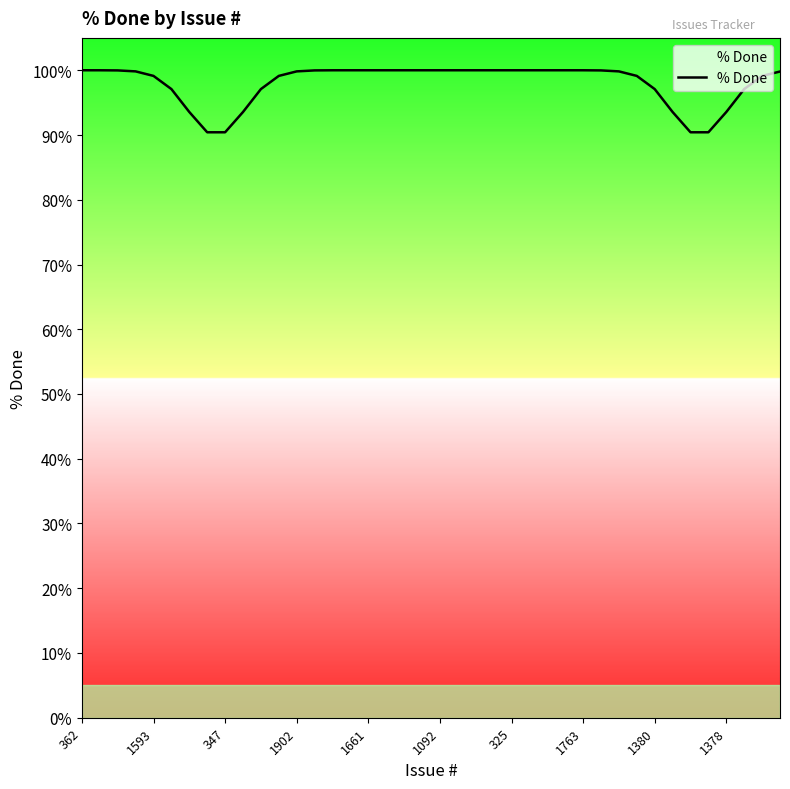

What is the minimum value shown in the chart?

90.4